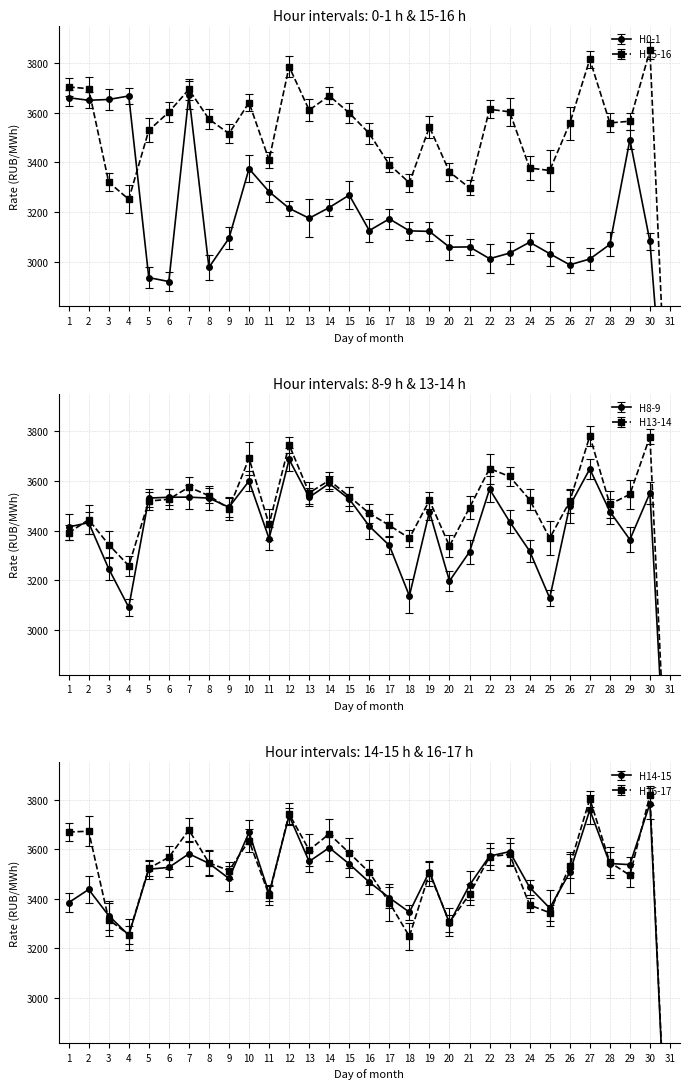

Which has a higher value, 9 or 19?

19